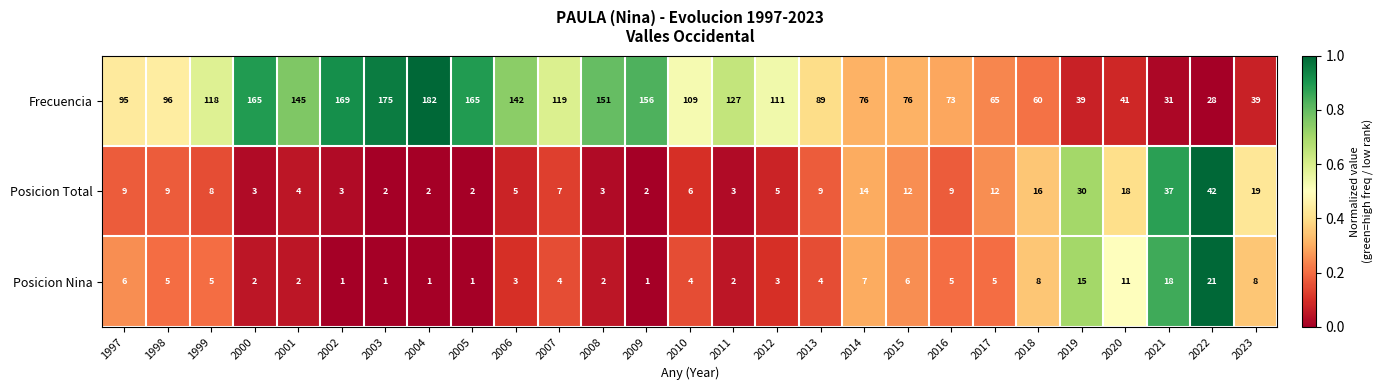

The Frecuencia series shows 151 at 2008. True or false?

True